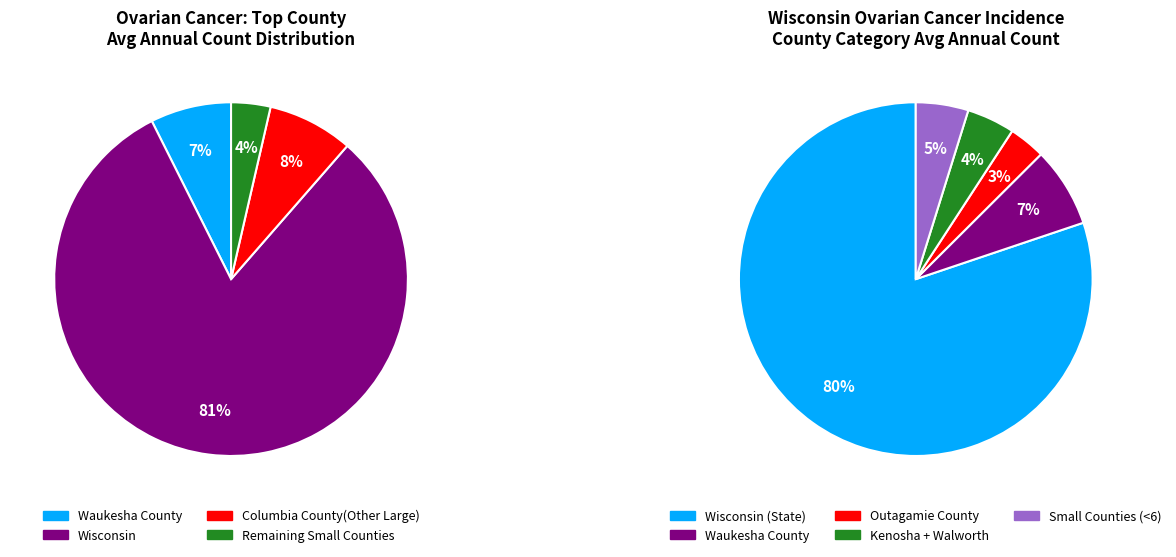

Is it true that Outagamie County is 3% of the pie?

True